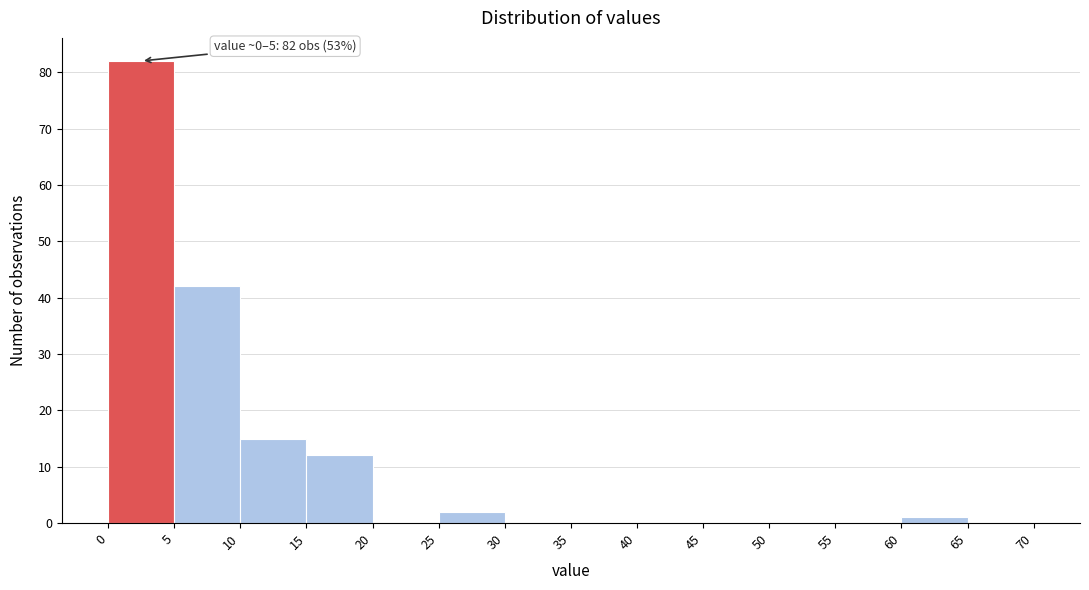

Over which range of the x-axis is the bar tallest?

0 to 5